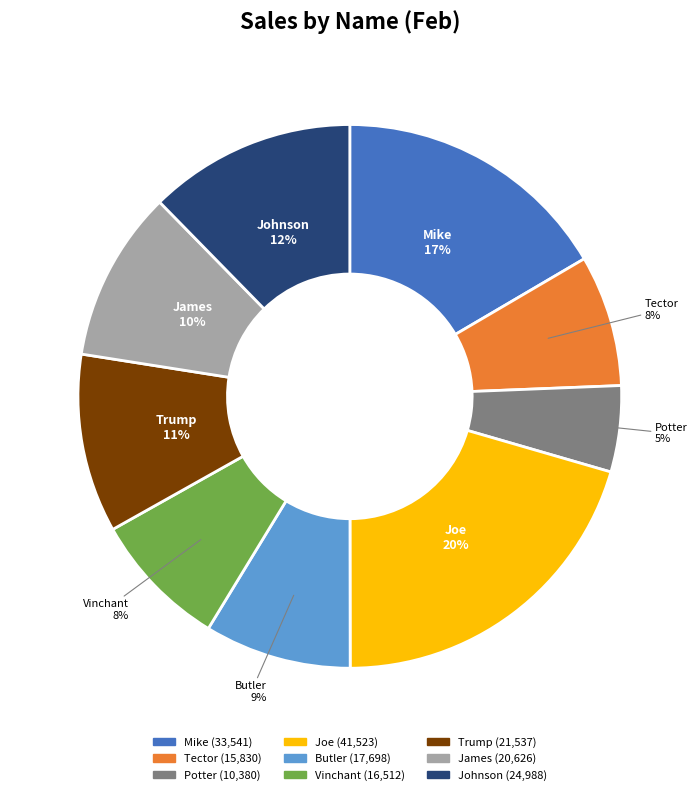

What is the smallest slice in the pie chart?

Potter